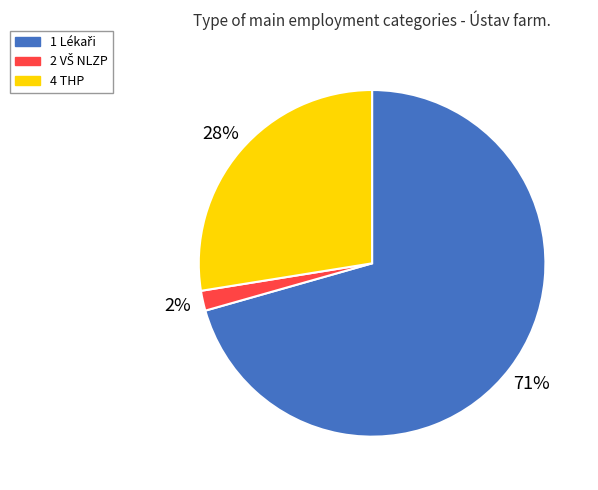

Is there a majority slice in this chart?

Yes